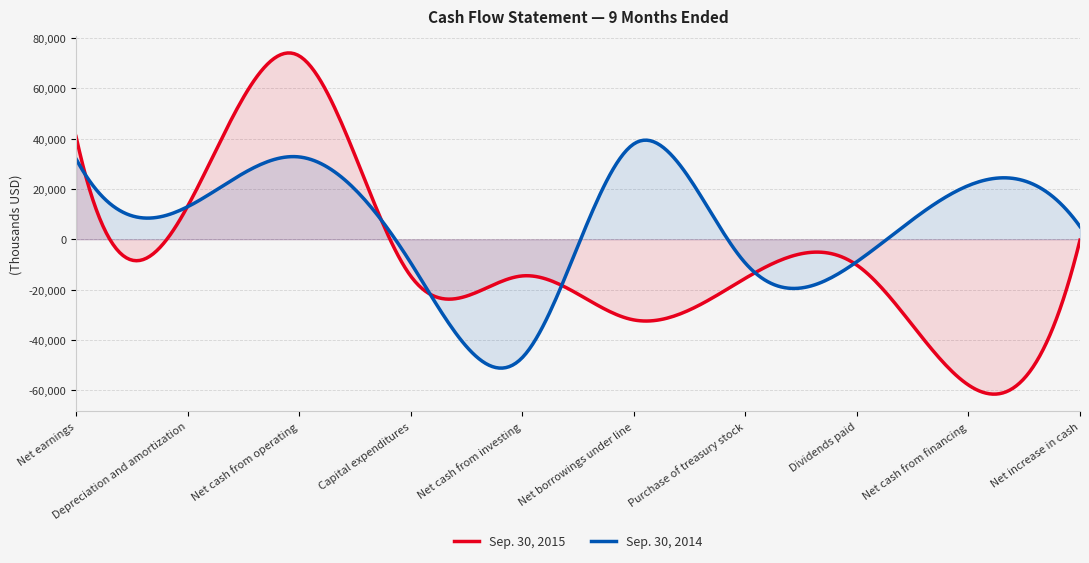

Rank the categories by Sep. 30, 2014 value from lowest to highest.

Net cash from investing, Purchase of treasury stock, Capital expenditures, Dividends paid, Net increase in cash, Depreciation and amortization, Net cash from financing, Net earnings, Net cash from operating, Net borrowings under line